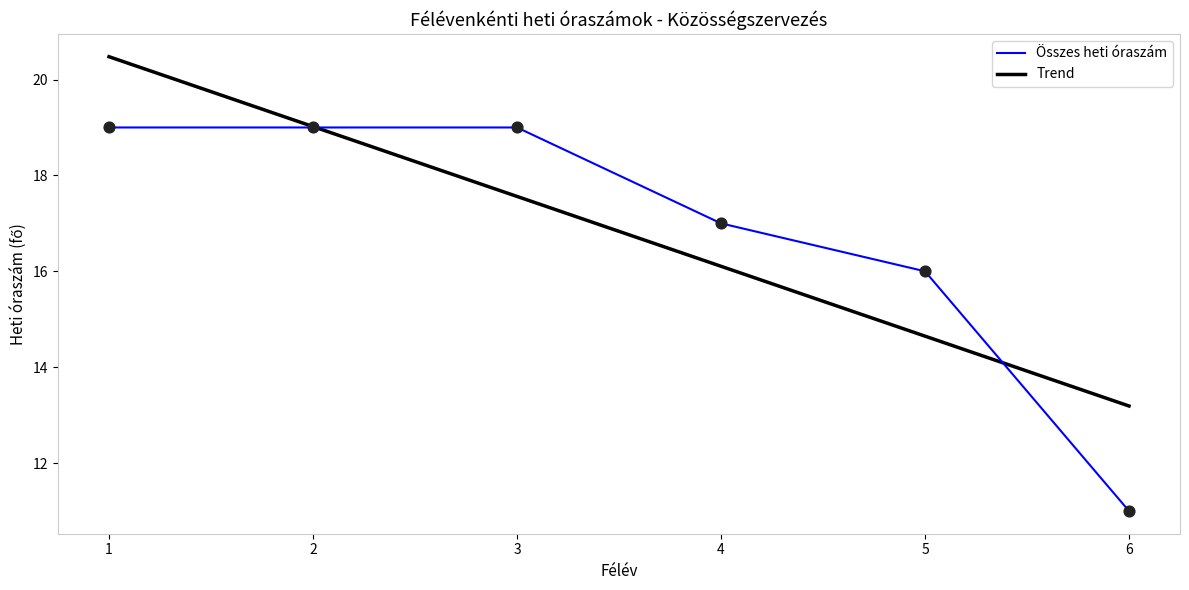

At how many categories does at least one series exceed 12?

6